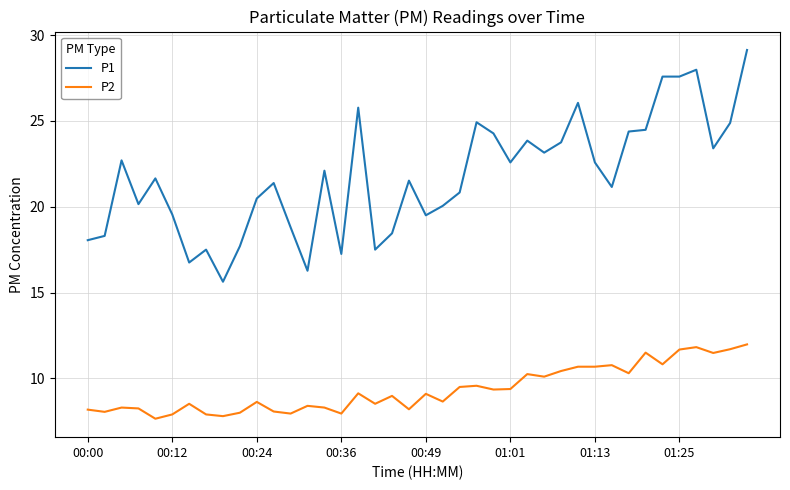

True or false: P2 and P1 cross at least once.

False